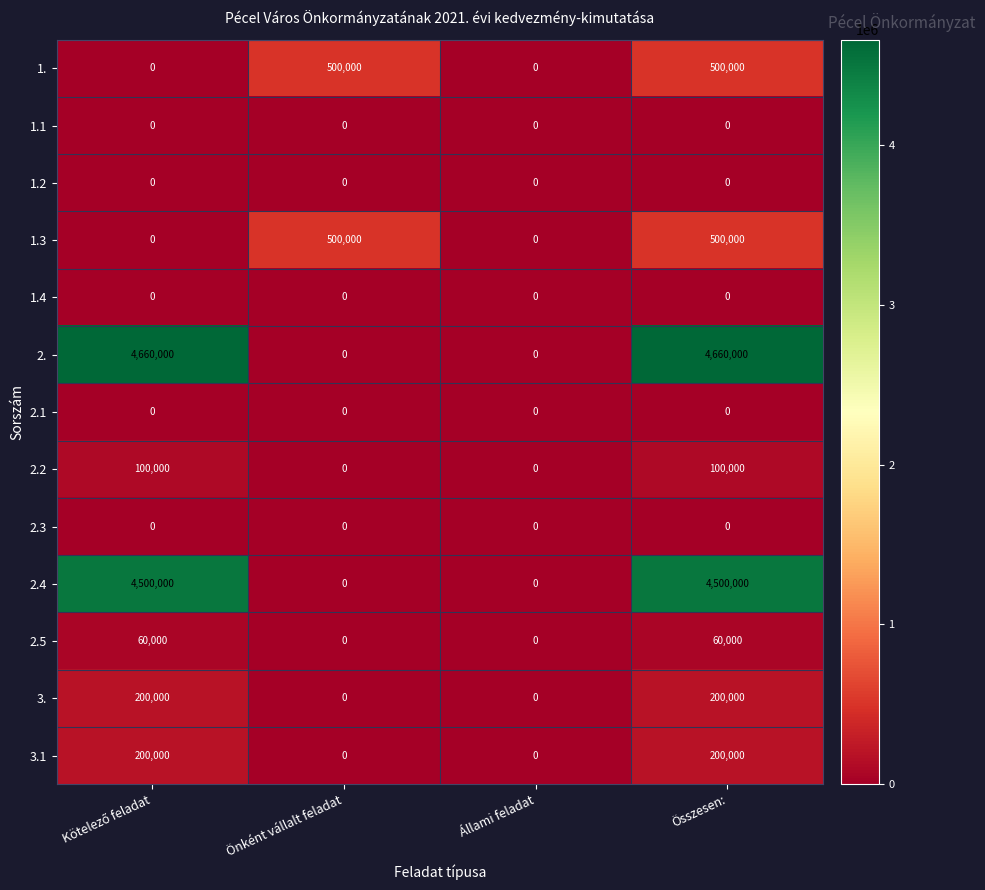

What is the spread (max minus min) of values at Összesen:?

4660000